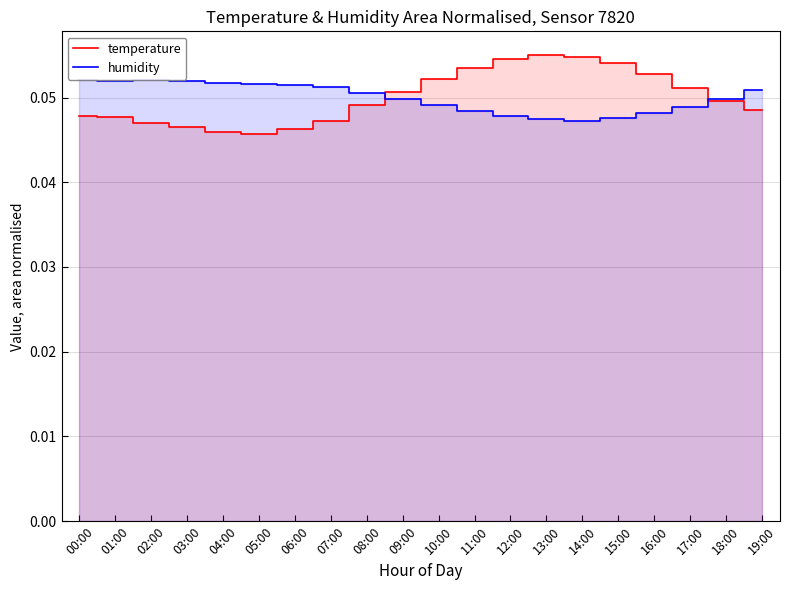

What is the approximate value of temperature at 12:00?

0.1